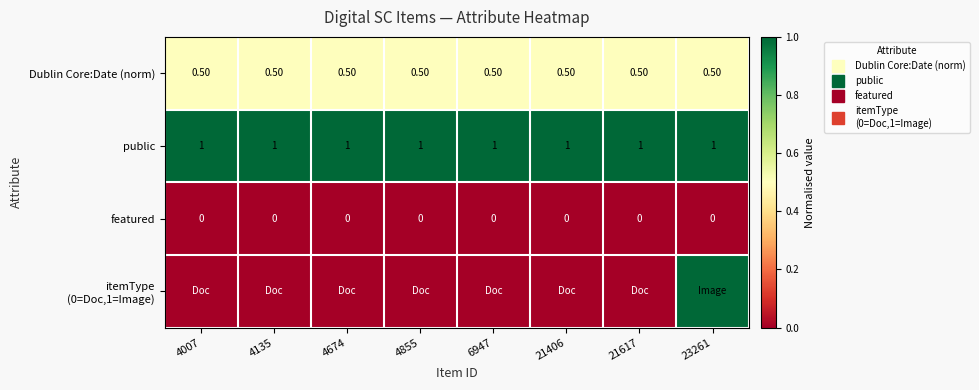

List the labels in order of Dublin Core:Date (norm) value, largest first.

4007, 4135, 4674, 4855, 6947, 21406, 21617, 23261